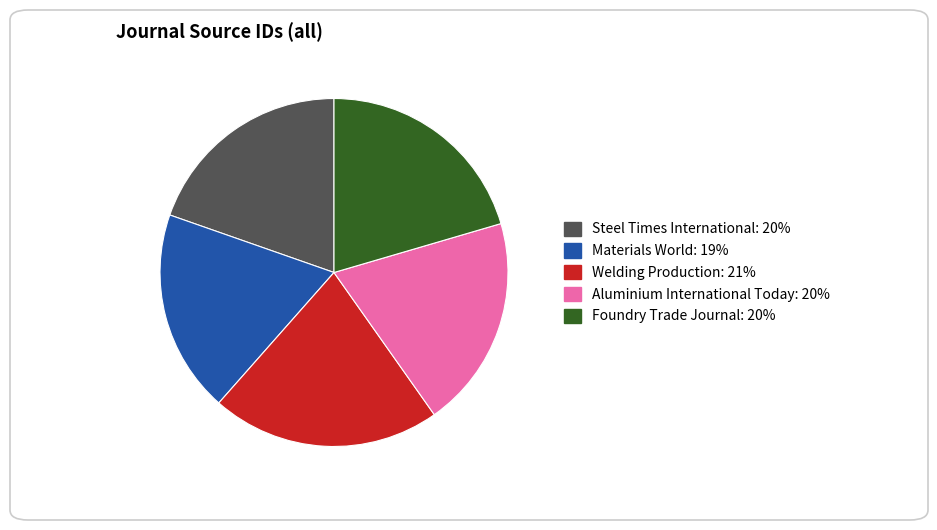

How many segments does this pie chart have?

5